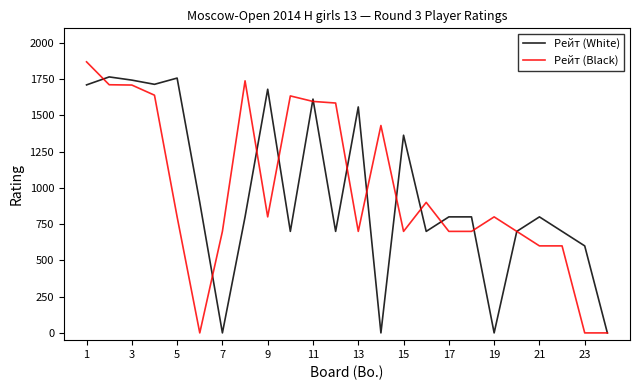

What is the maximum value for Рейт (White)?

1765